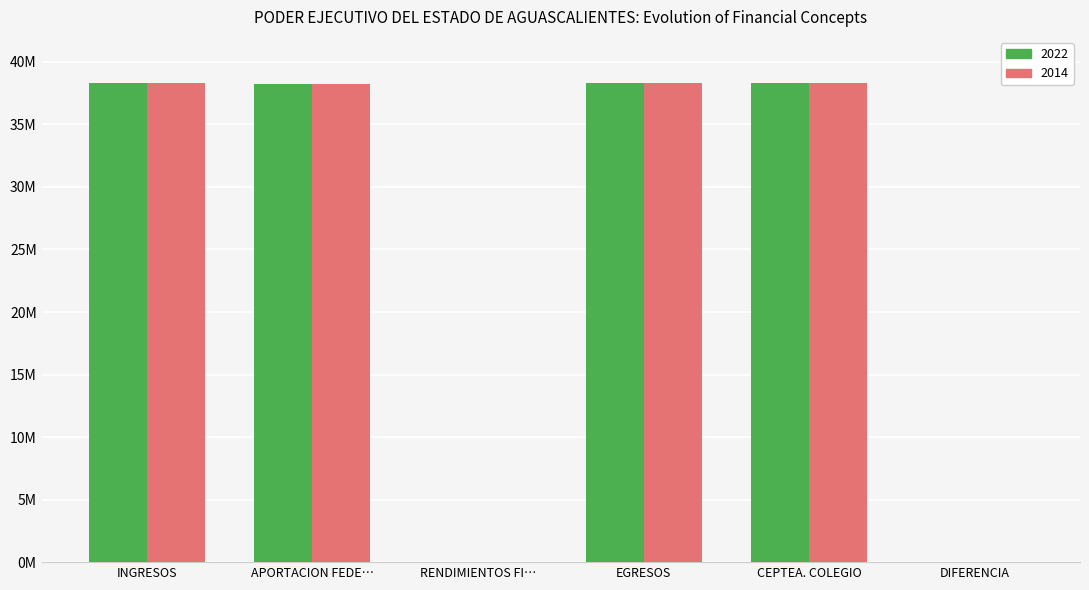

What is the sum of the 2014 values at CEPTEA. COLEGIO and EGRESOS?

76556776.4